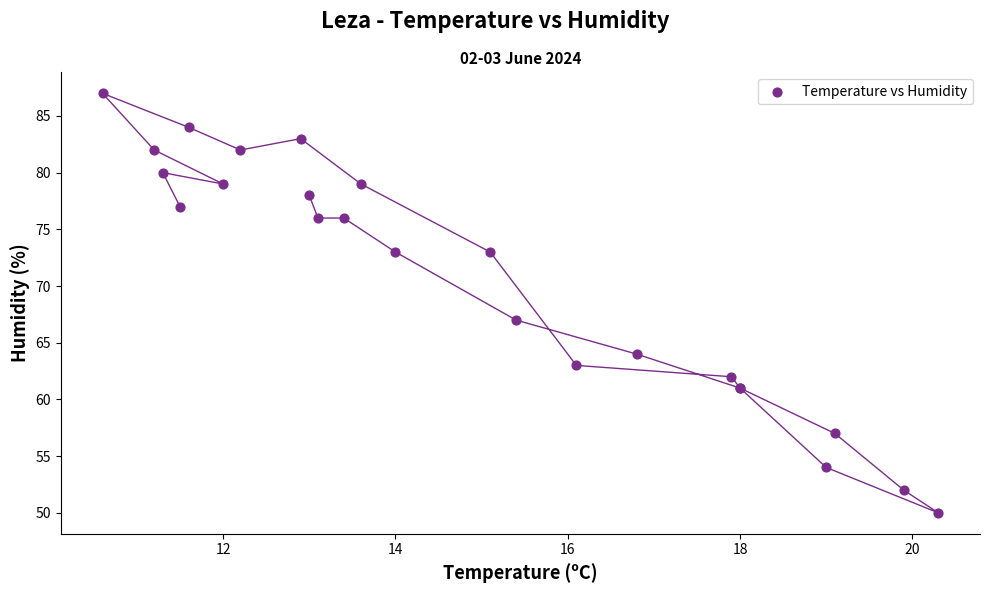

What Y value in the scatter plot is closest to 68?

67